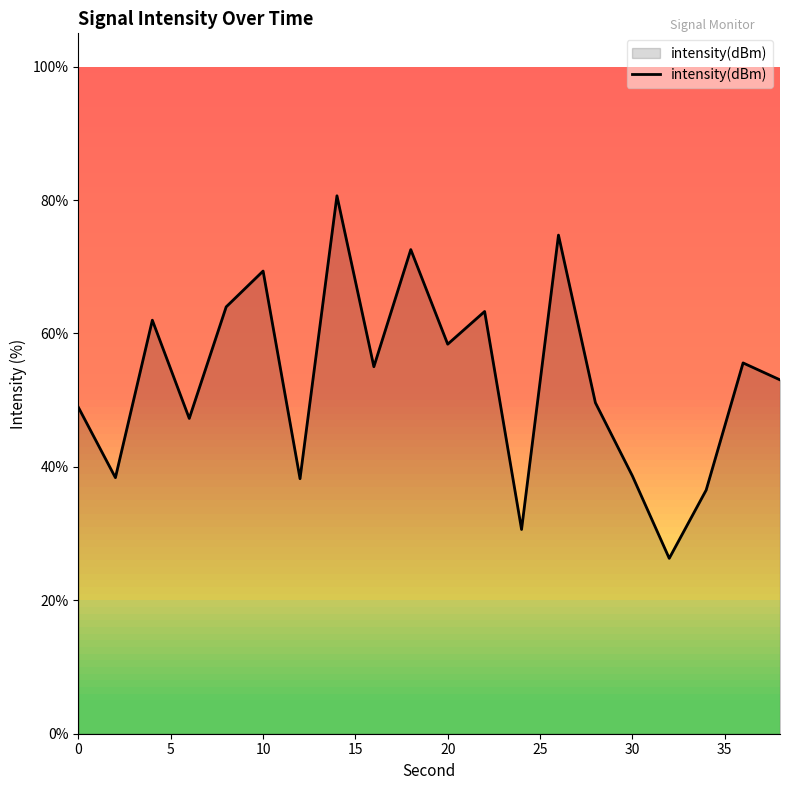

What is the difference between the maximum and minimum values?

54.4